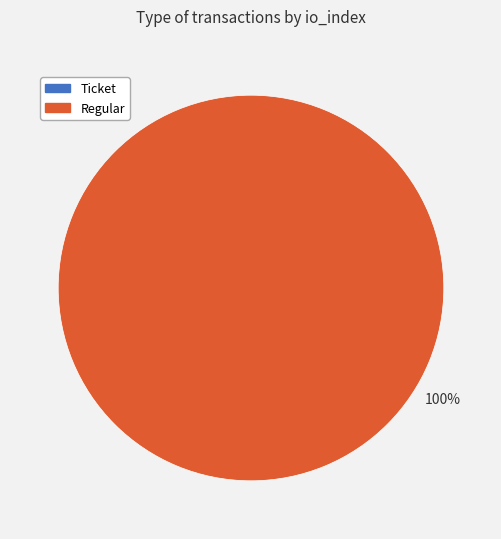

True or false: Regular (io_index=15) accounts for 99% of the total.

False